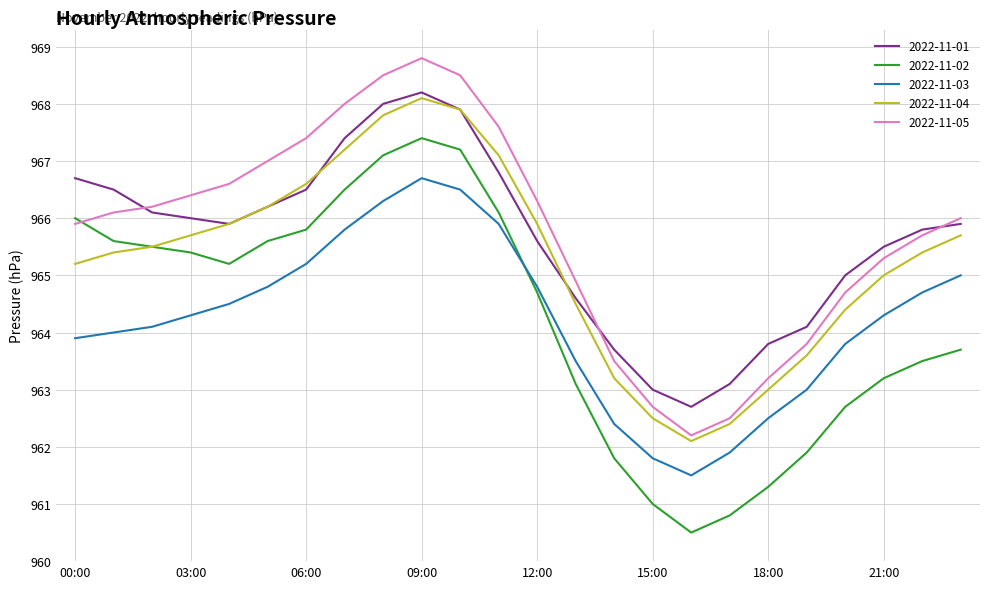

True or false: 2022-11-01 and 2022-11-03 cross at least once.

False